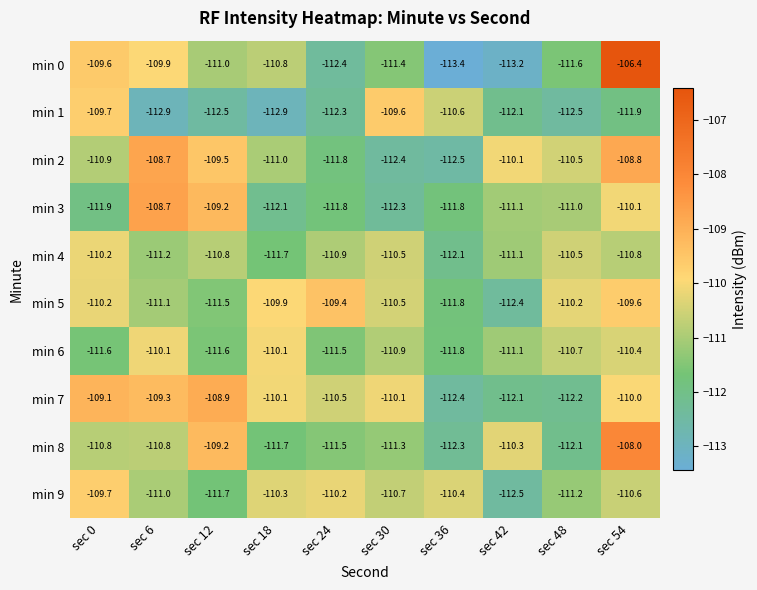

At which category is the sum across all series the highest?

sec 54